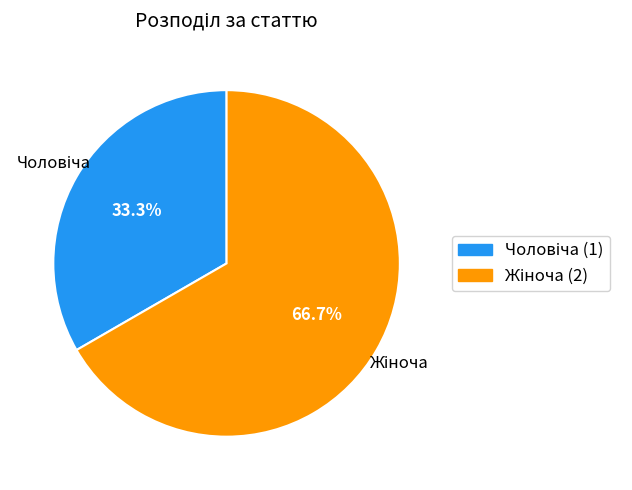

Is there any slice that represents more than half of the pie?

Yes